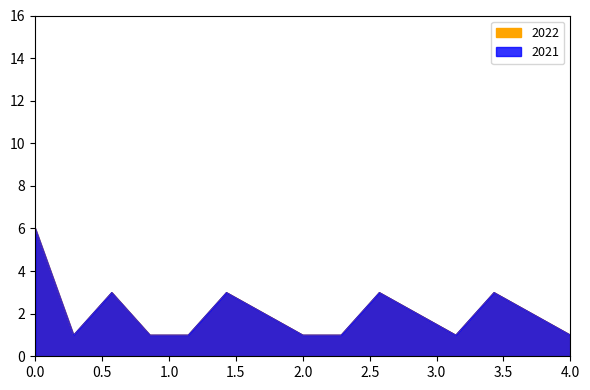

How many interior local valleys does the 2021 series have?

2